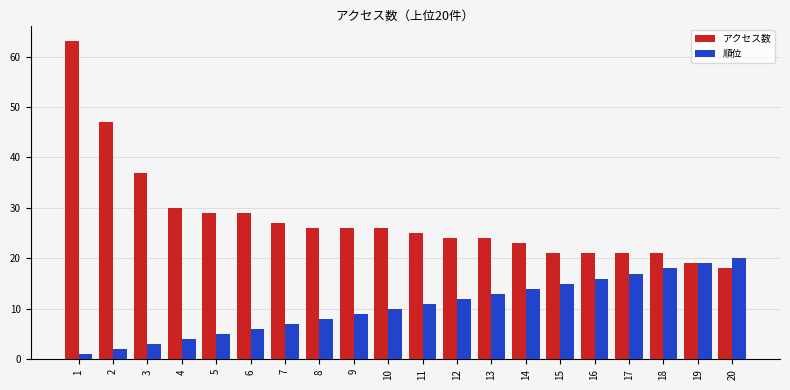

How many groups of bars are there?

20